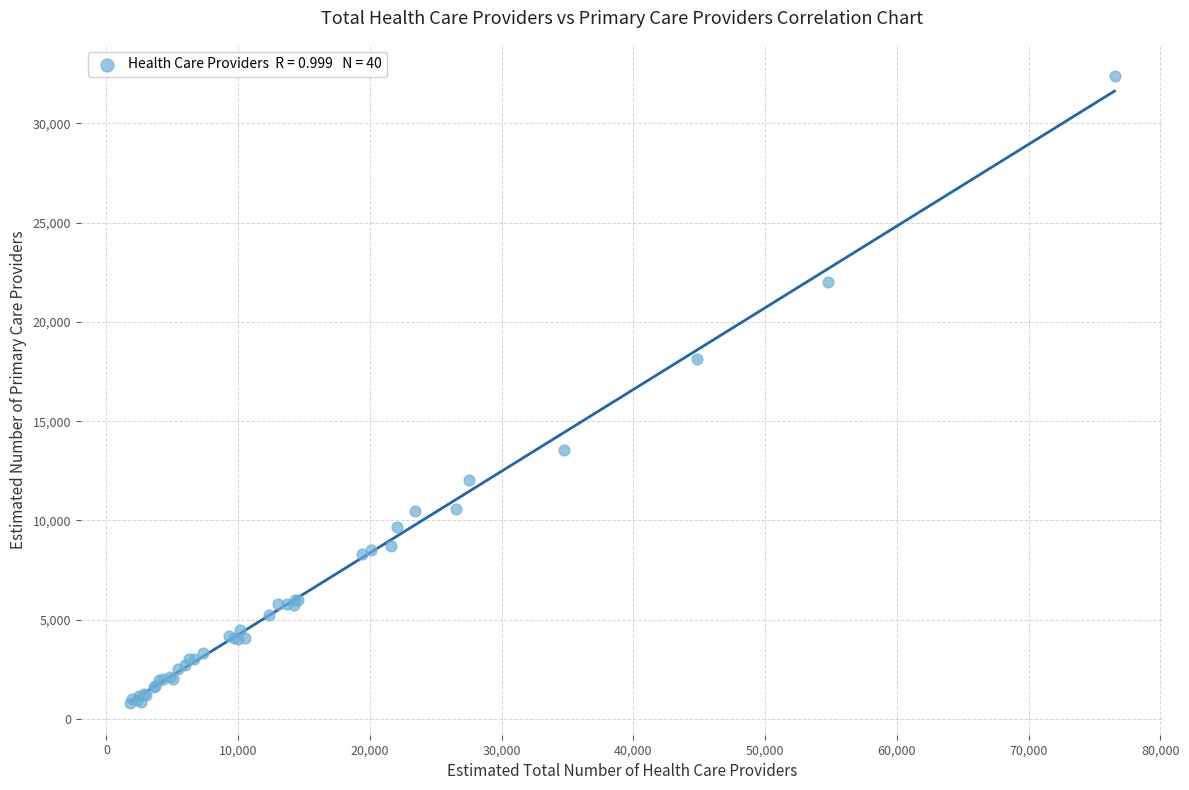

What Y value in the scatter plot is closest to 16580?

18137.5